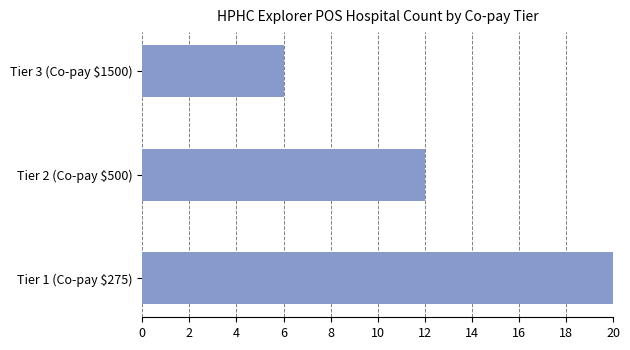

How many series are shown in this chart?

1